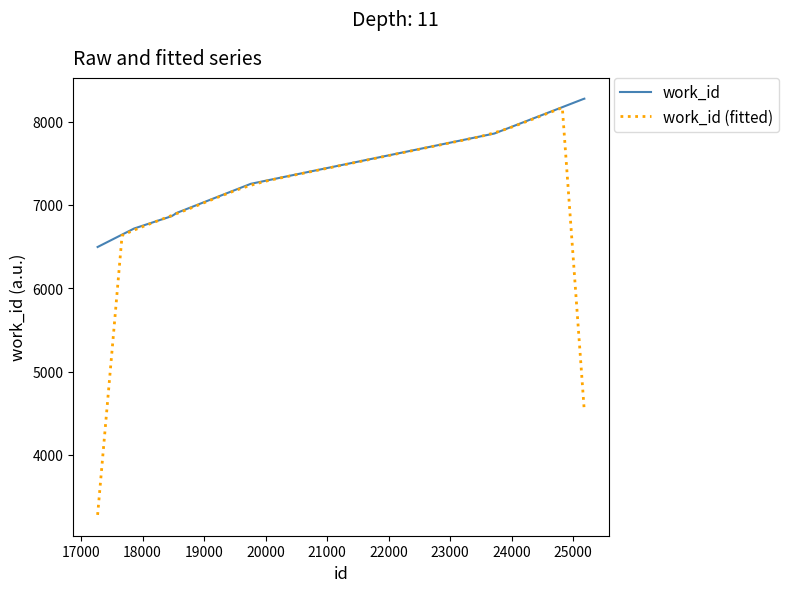

How many values exceed 6900?

4